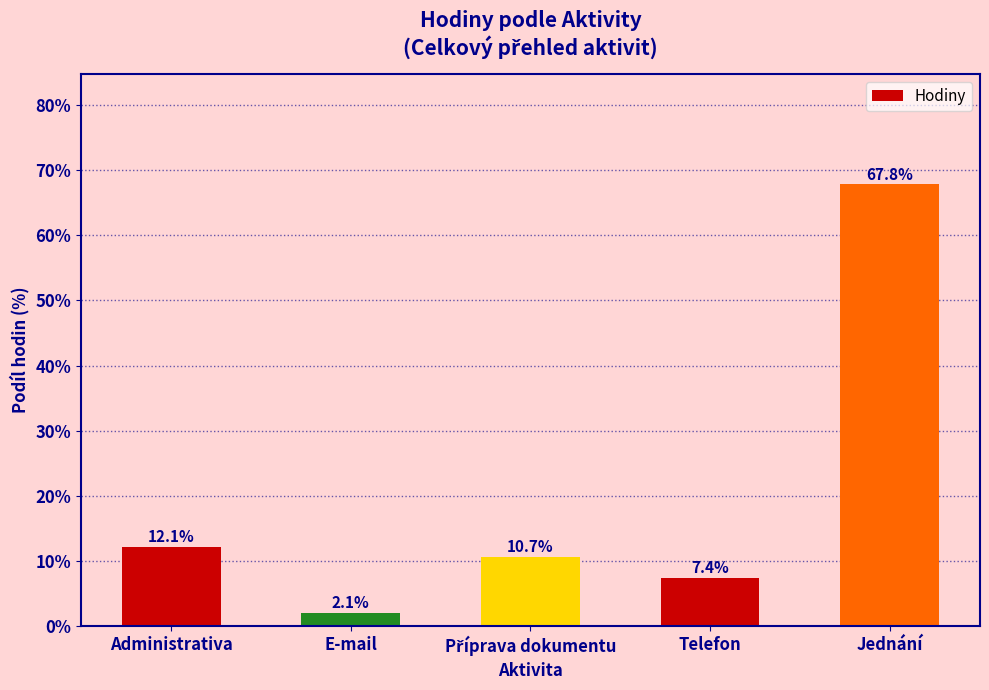

Reading left to right, transcribe all the data shown in this chart.

12.1	2.1	10.7	7.4	67.8